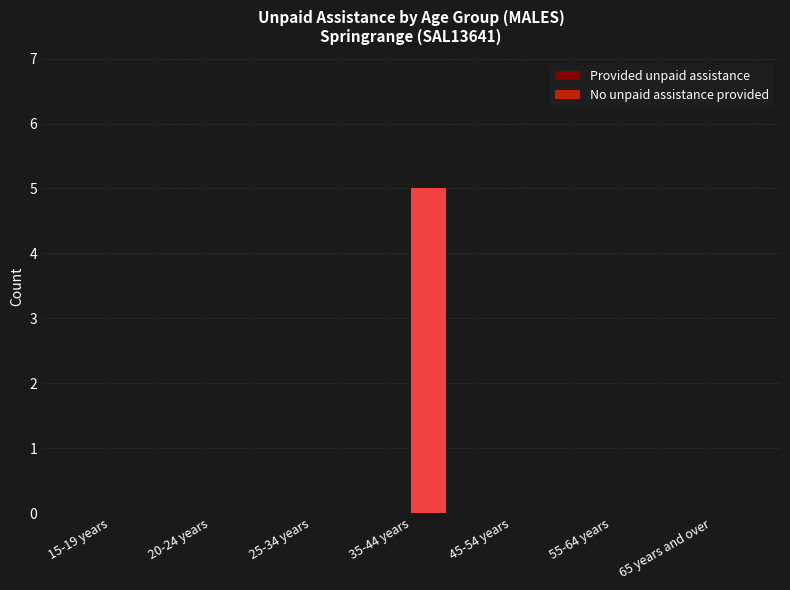

The value at 25-34 years is 0. True or false?

True